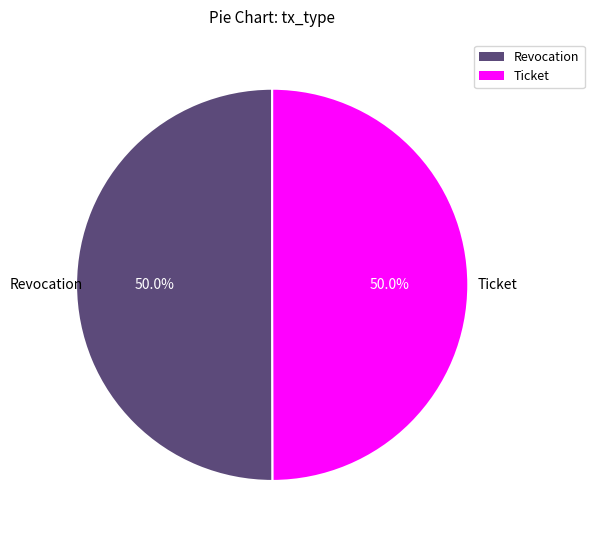

True or false: Ticket accounts for 50% of the total.

True